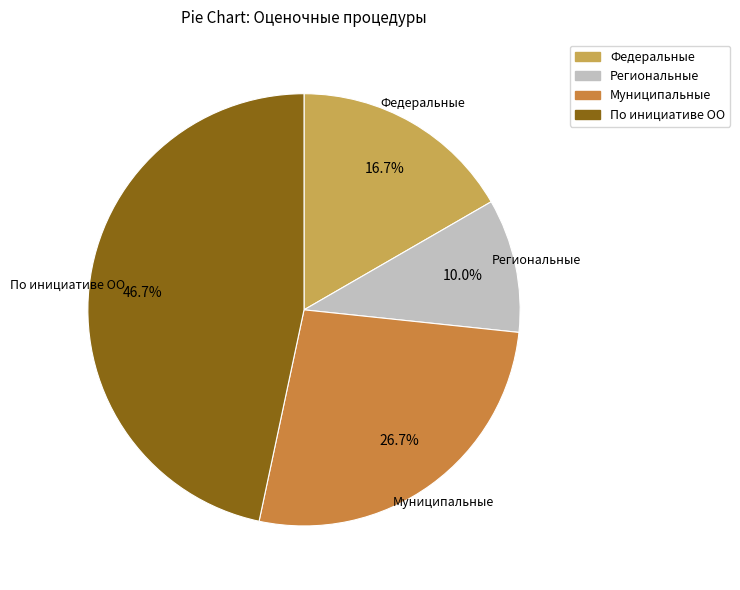

Which slice is the largest?

По инициативе ОО